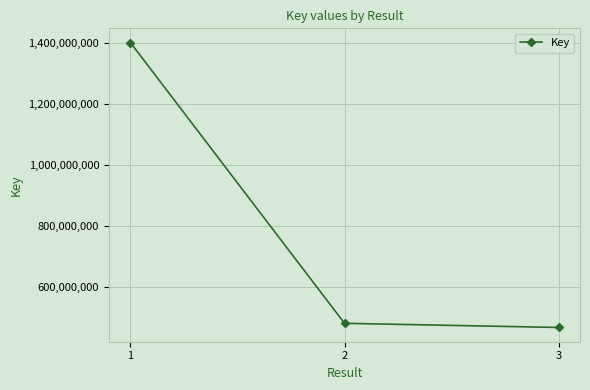

The chart shows a value of 467630218 at 3. True or false?

True